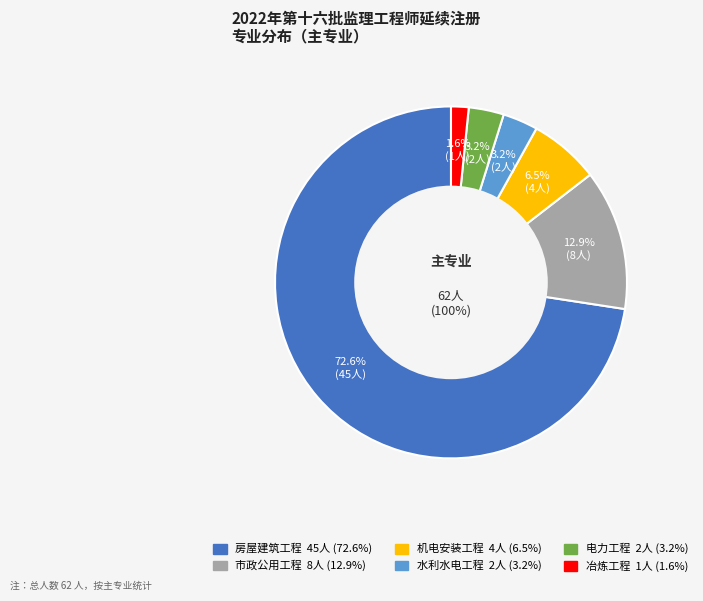

How many segments does this pie chart have?

6